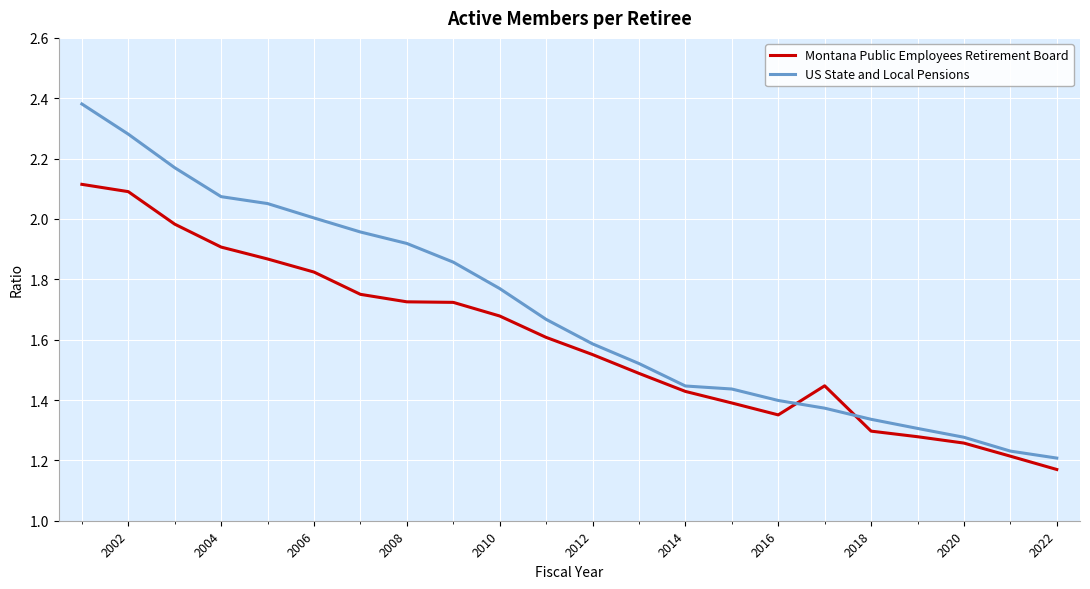

At how many categories does at least one series exceed 1?

22